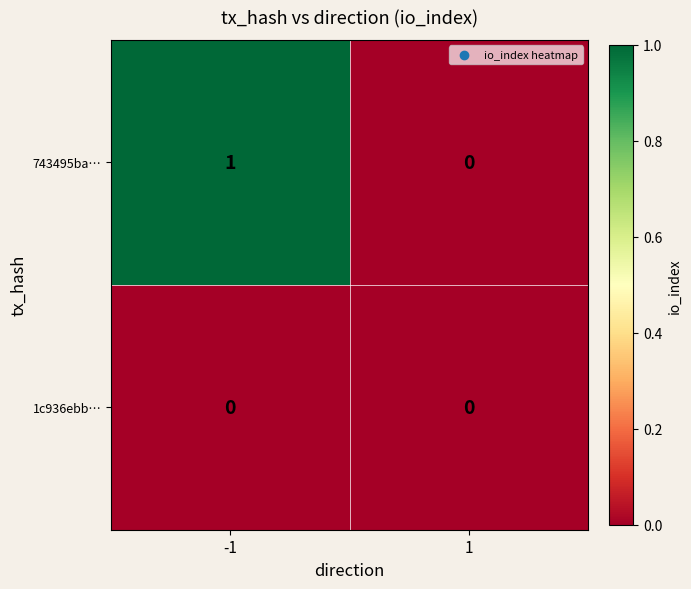

What is the total value across all series at -1?

1